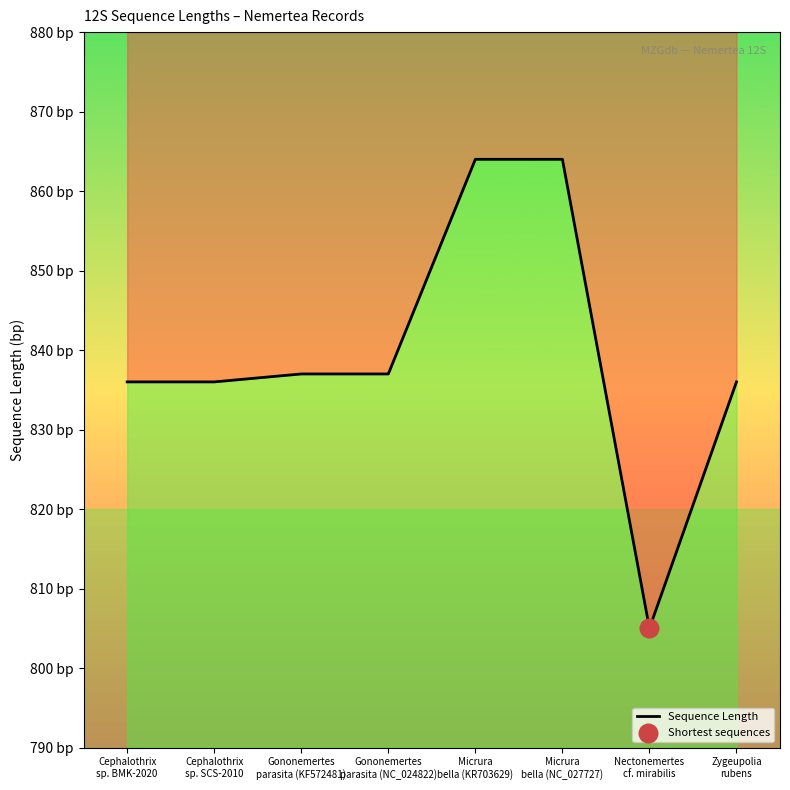

Which has a higher value, Cephalothrix
sp. SCS-2010 or Gononemertes
parasita (KF572481)?

Gononemertes
parasita (KF572481)